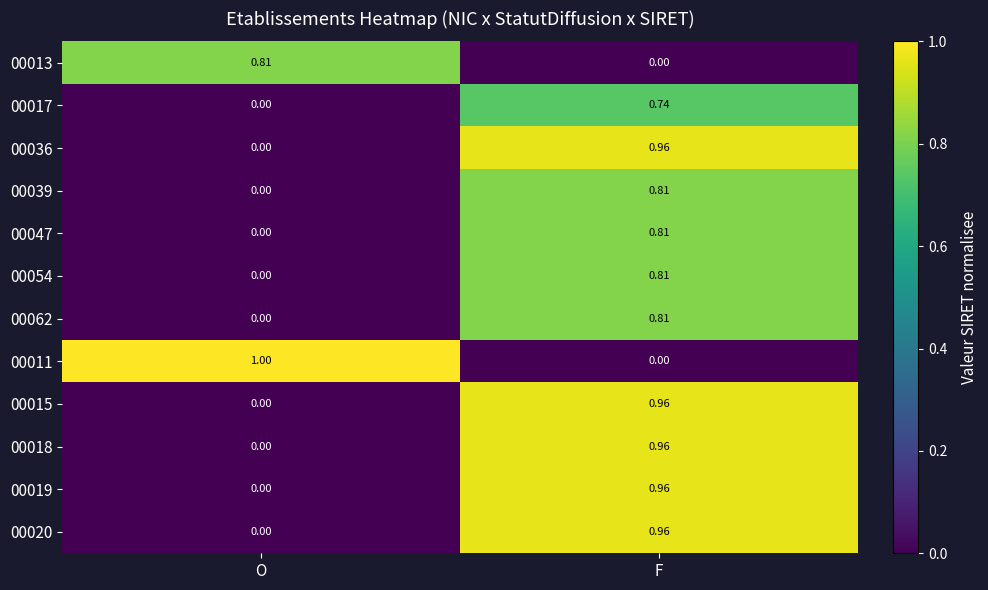

At which category is the sum across all series the highest?

F